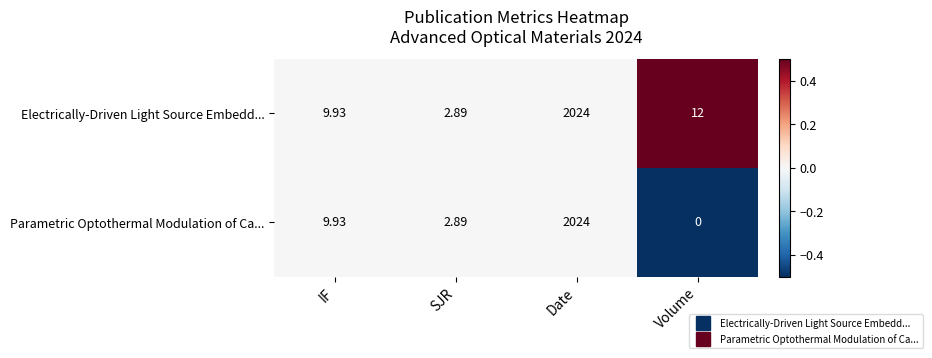

Which category has the highest value across all series?

Date